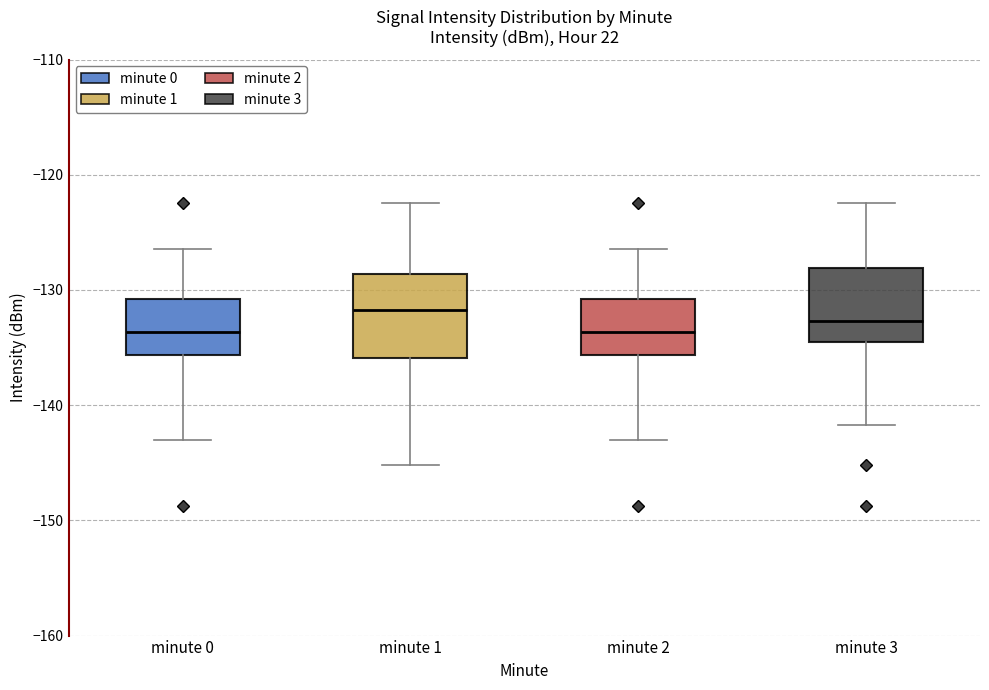

Where does the lower whisker of the box for minute 3 end on the y-axis? The values are not printed on the chart, so give them approximately, as read against the axis.

-142